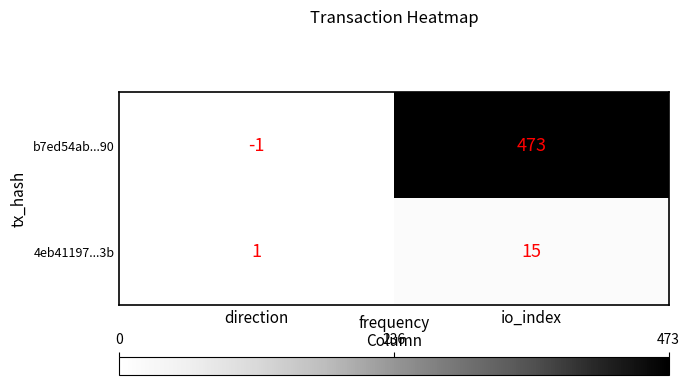

Which series has the widest spread of values?

b7ed54ab...90